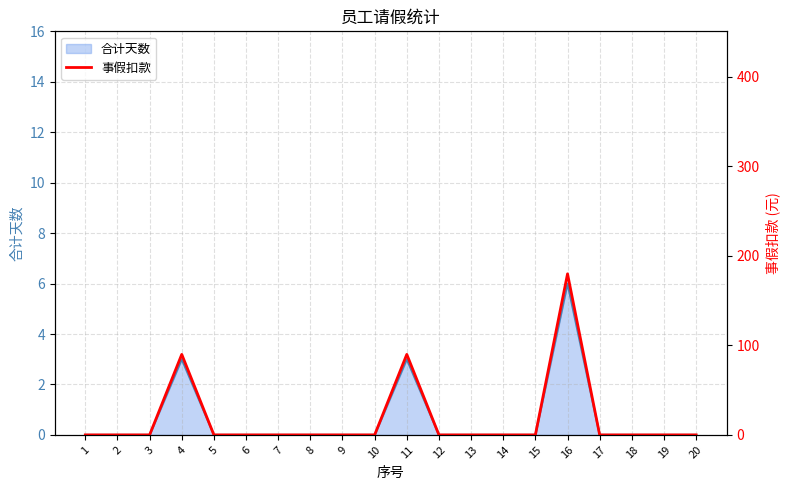

Reading left to right, extract all data points from this chart.

0	0	0	90	0	0	0	0	0	0	90	0	0	0	0	180	0	0	0	0